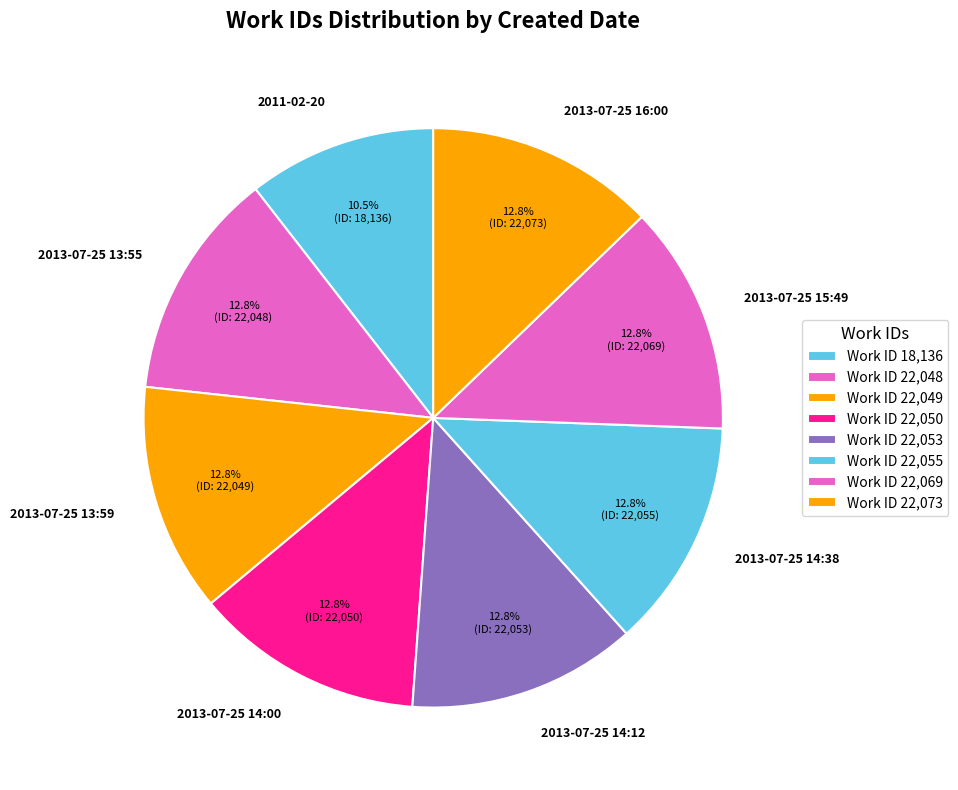

Is 2013-07-25 14:00 the majority of the pie?

No